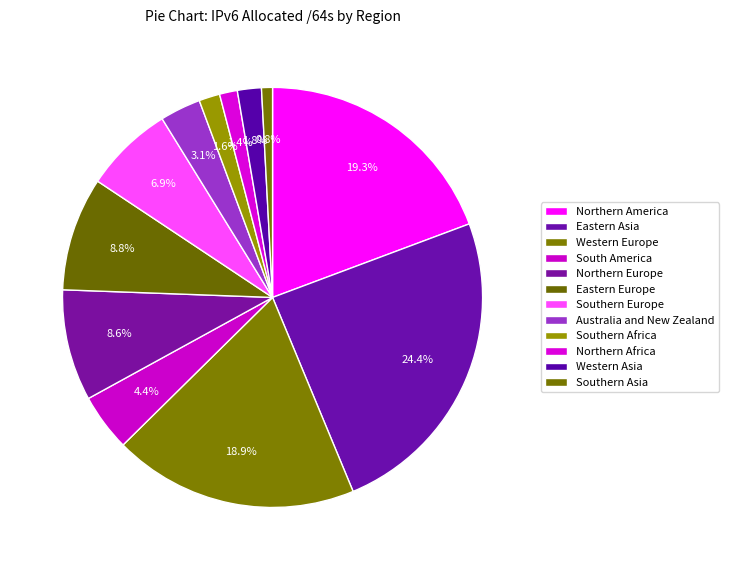

To the nearest percent, what percentage of the pie is South America?

4%